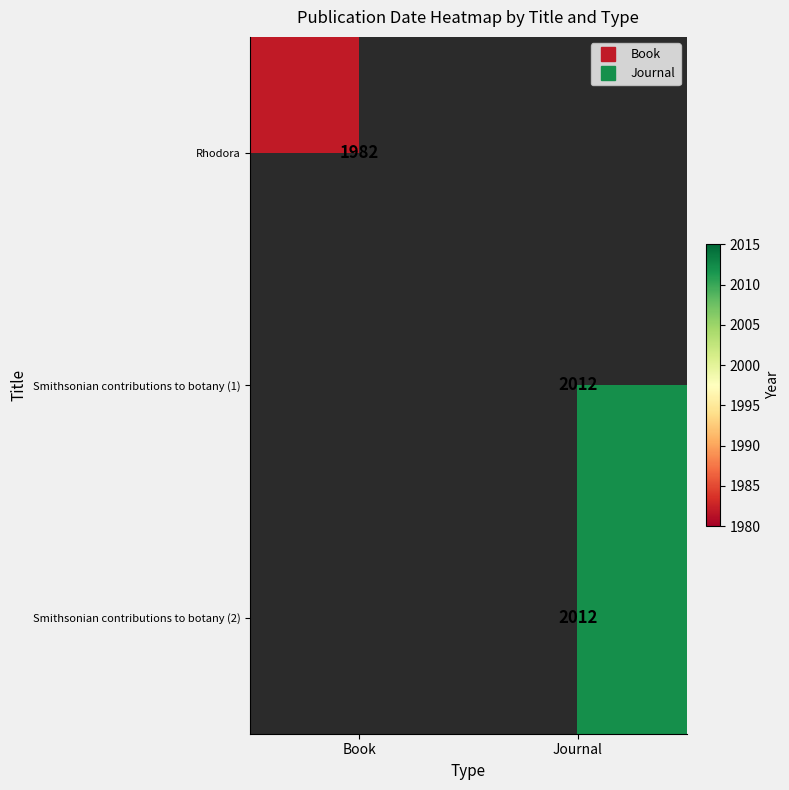

Is it true that Smithsonian contributions to botany (2) equals 869 at Book?

False